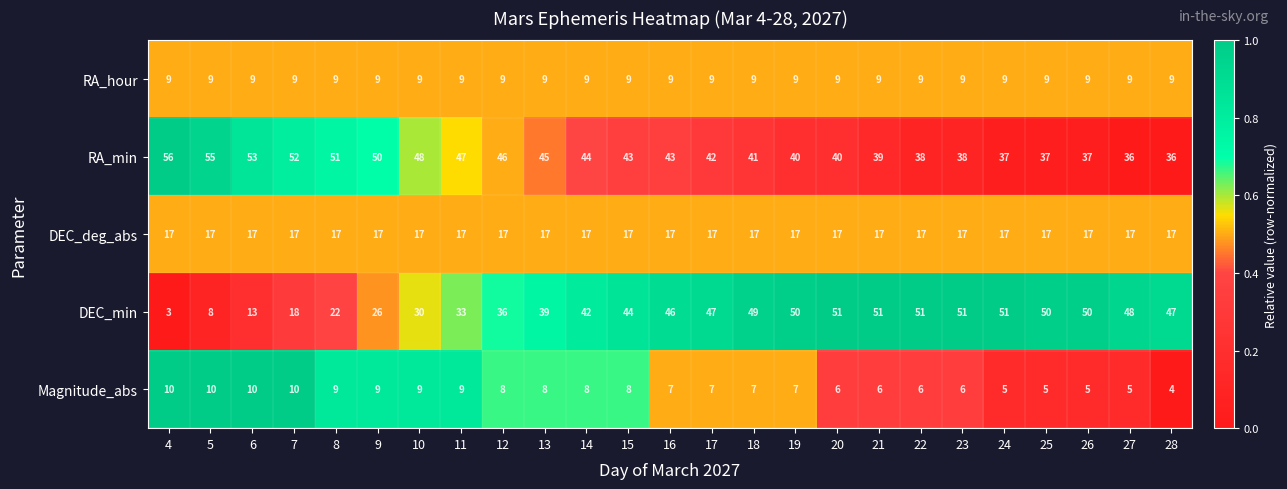

Rank the series by their maximum value, from lowest to highest.

RA_hour, Magnitude_abs, DEC_deg_abs, DEC_min, RA_min